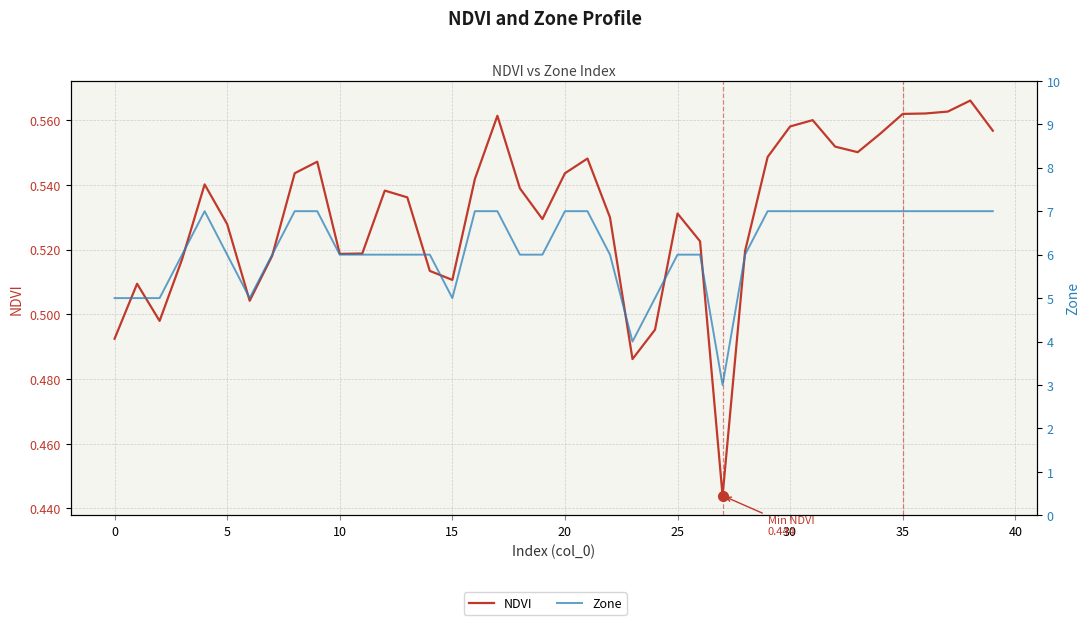

What is the maximum value shown in the chart?

7.0